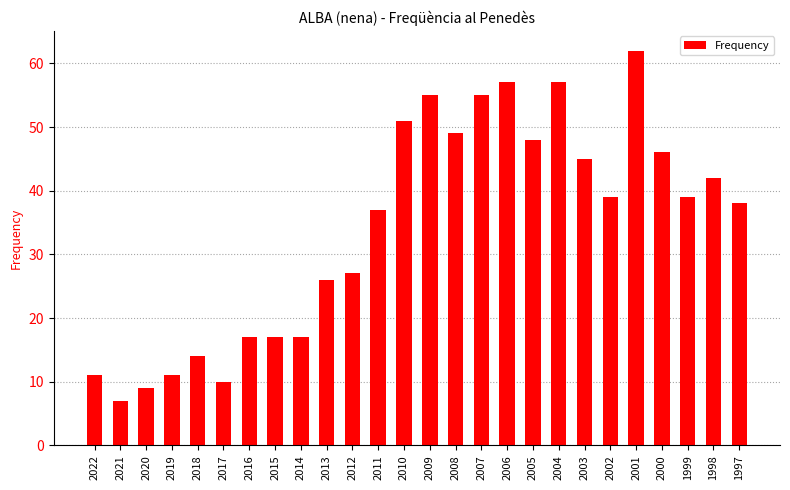

True or false: the data shows 23 at 2018.

False